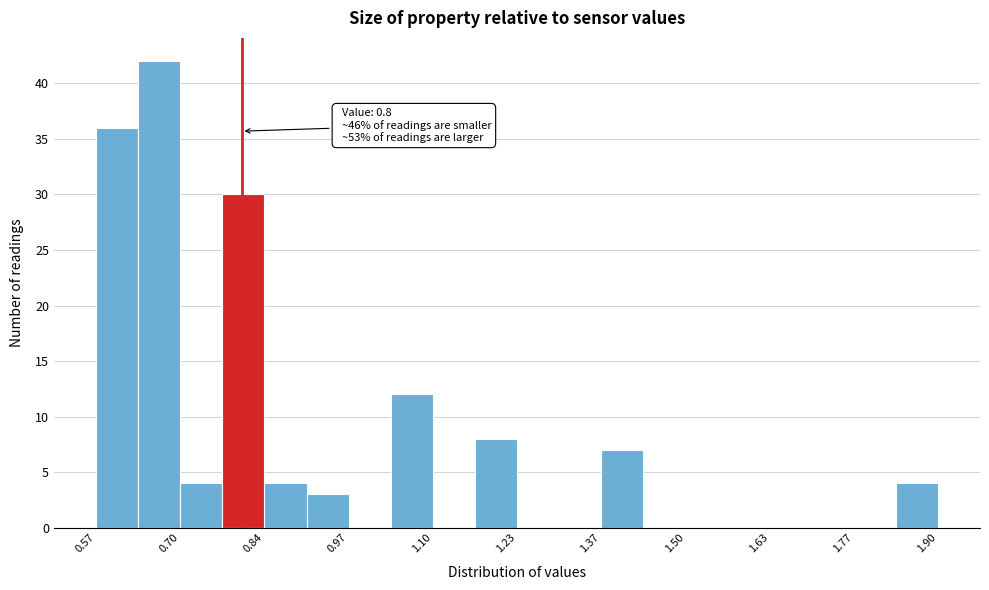

Read against the x-axis, roughly where is the centre of the tallest bar?

0.66